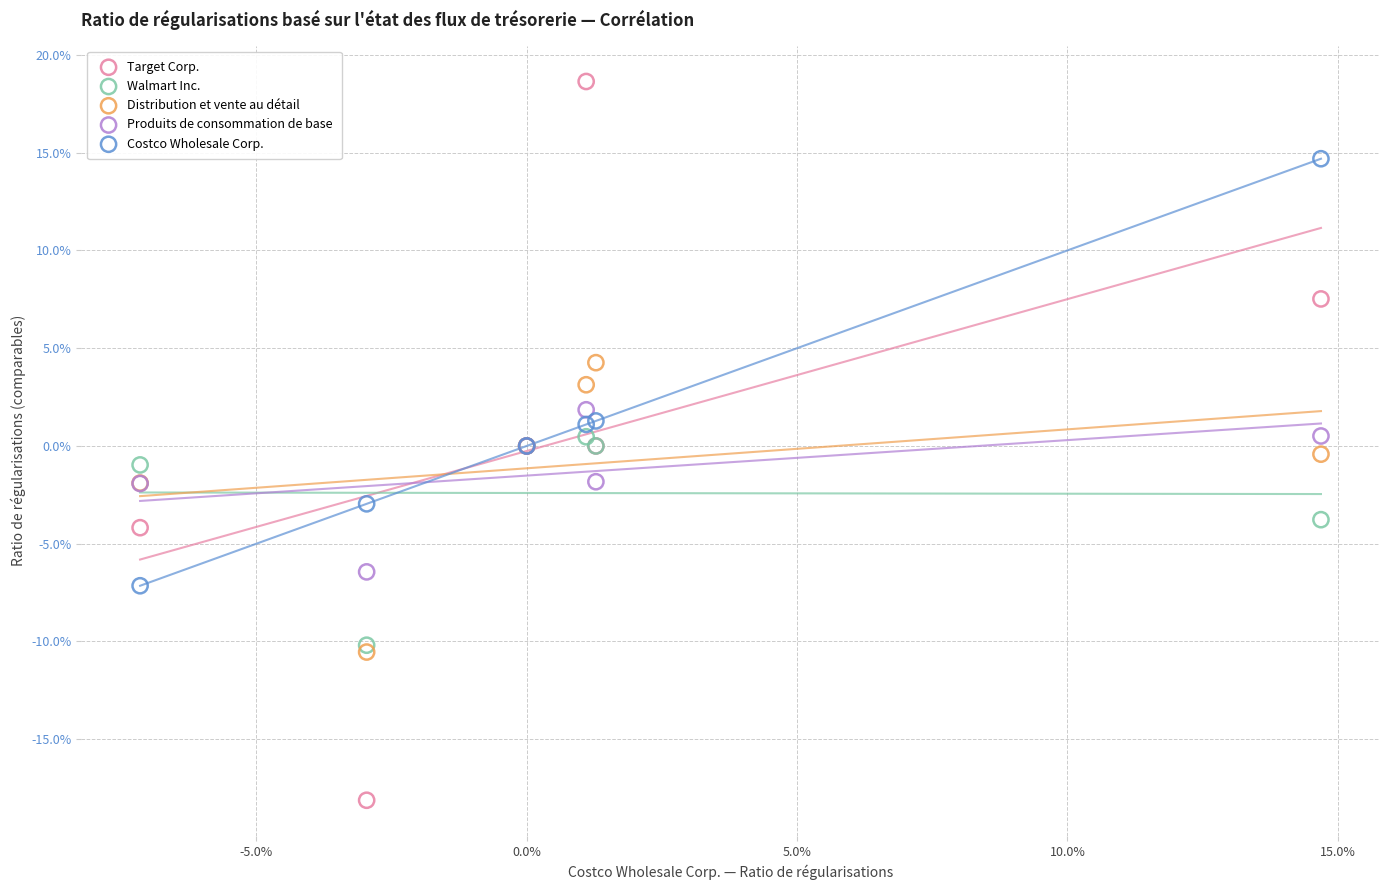

Which series reaches the minimum Y coordinate?

Target Corp.